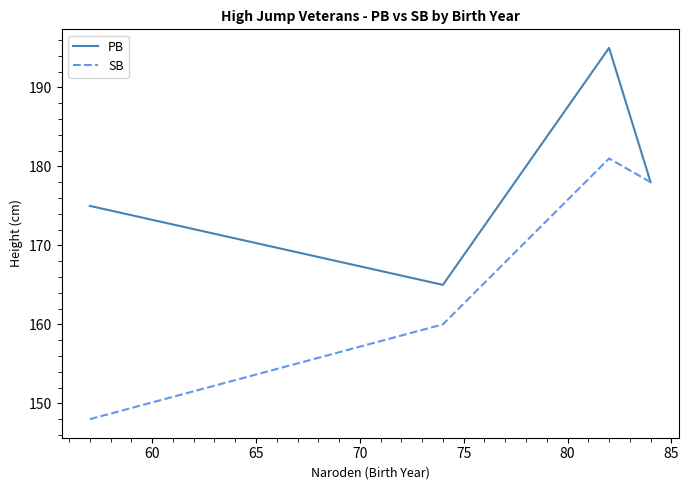

Reading right to left, what are all the values shown in this chart?

PB: 178	195	165	175
SB: 178	181	160	148